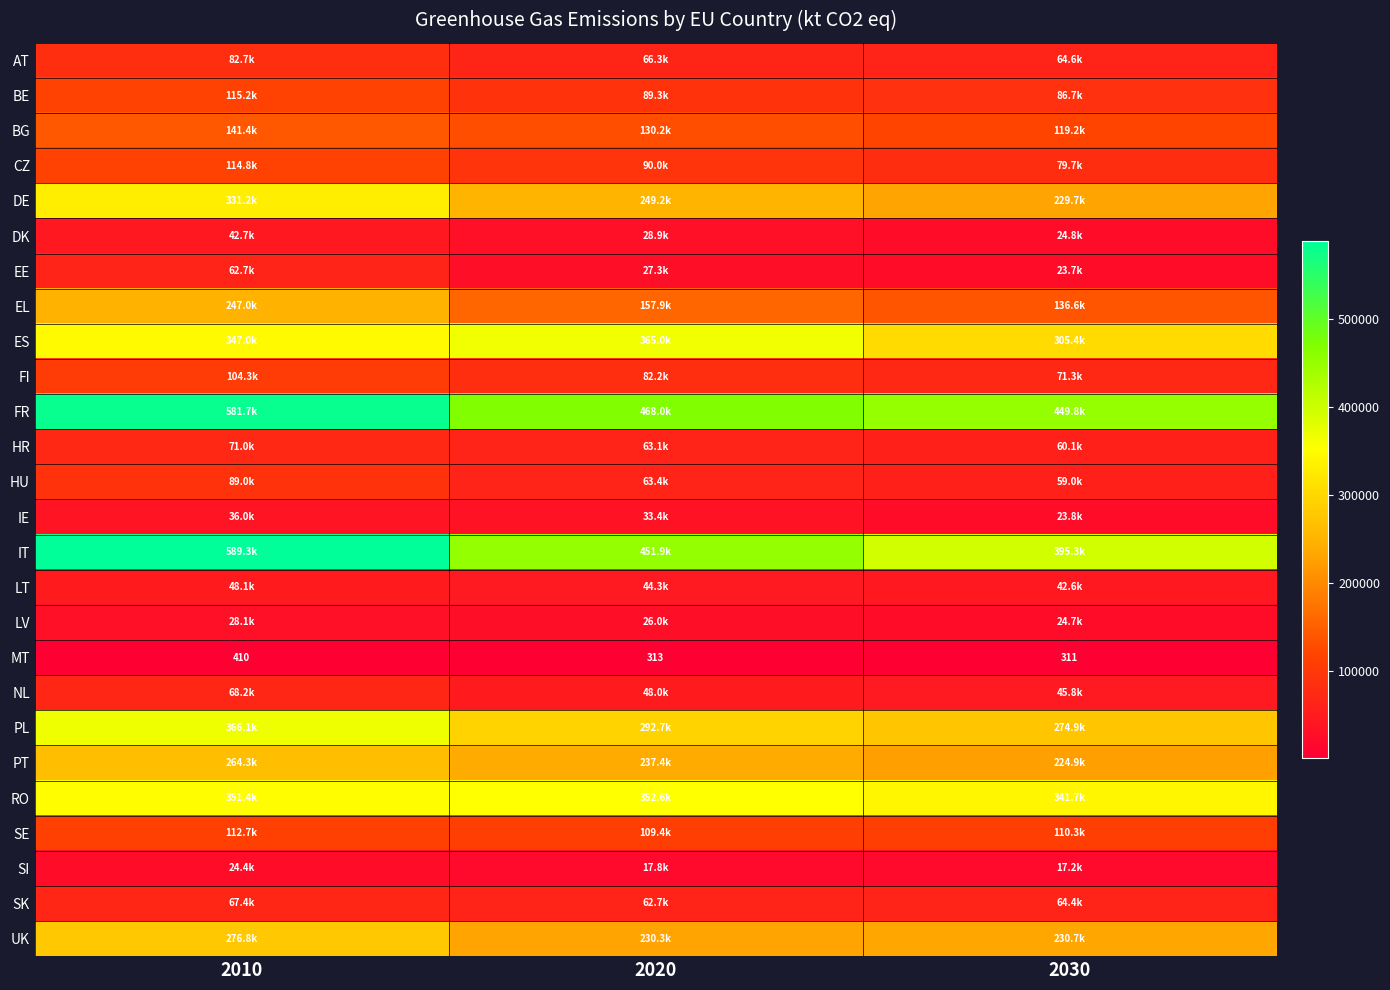

Is the value of BE at 2020 greater than the value of MT at 2030?

Yes